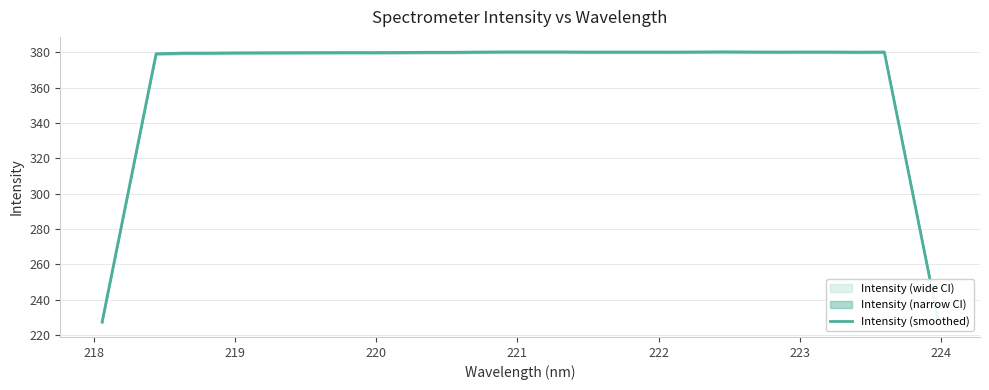

What is the value of the 10th point from the left?

379.9